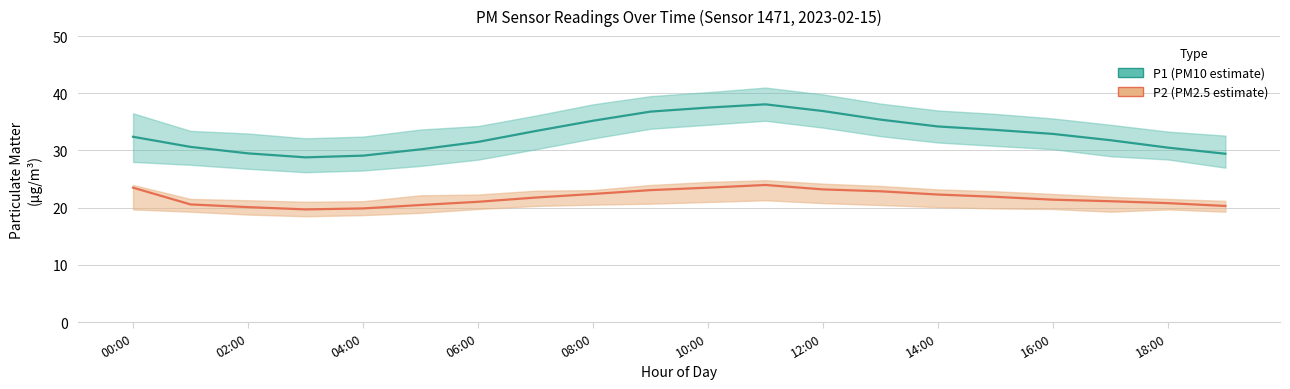

True or false: P1 has more than 2 interior local peaks.

False